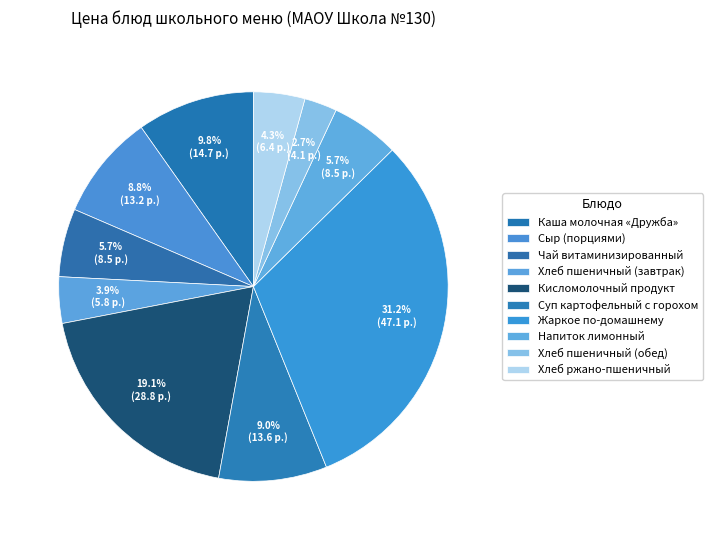

How much of the chart is everything except Каша молочная «Дружба»?

90.2%